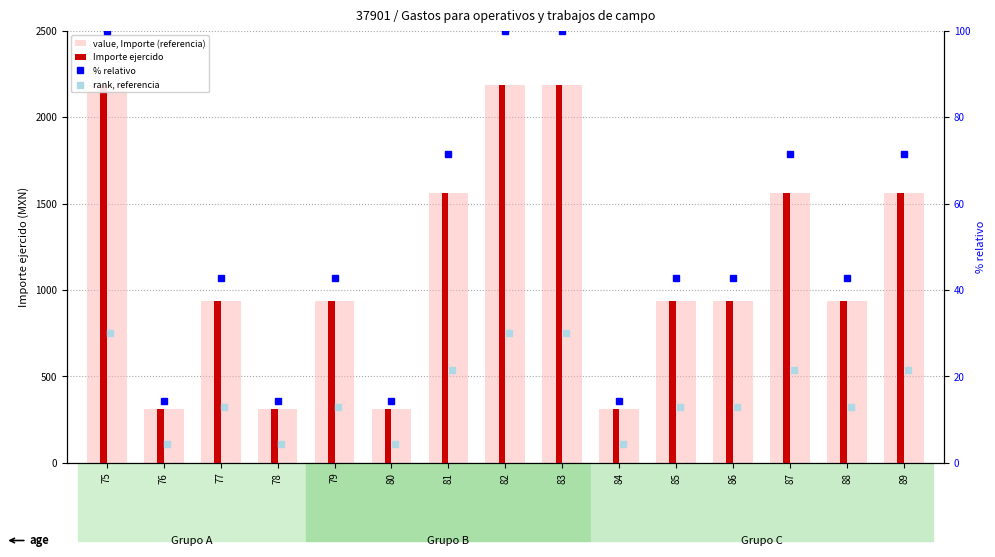

Which series contains the highest Y value?

value, Importe (referencia)